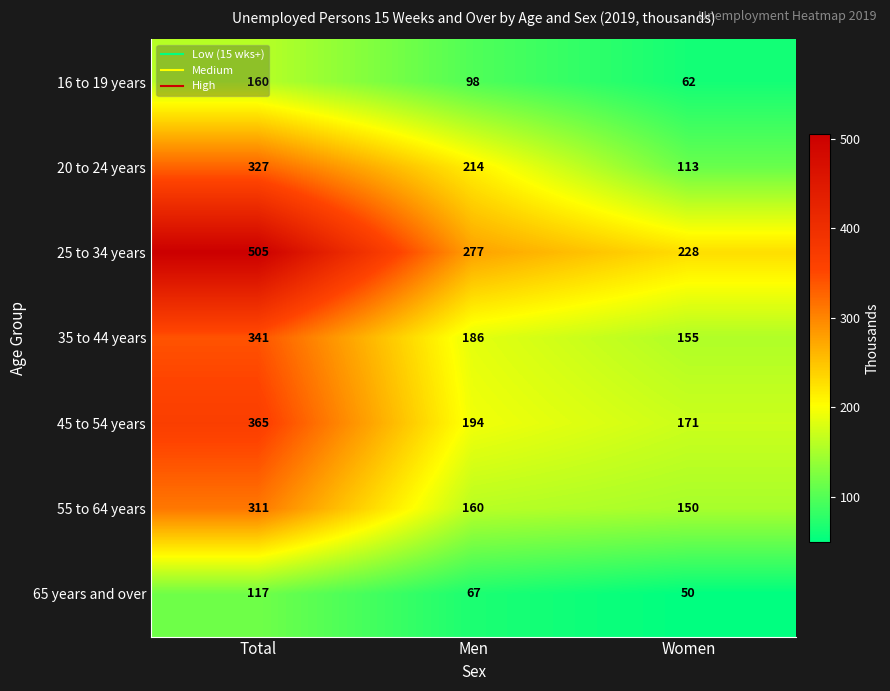

Which series has the largest range (max minus min)?

25 to 34 years